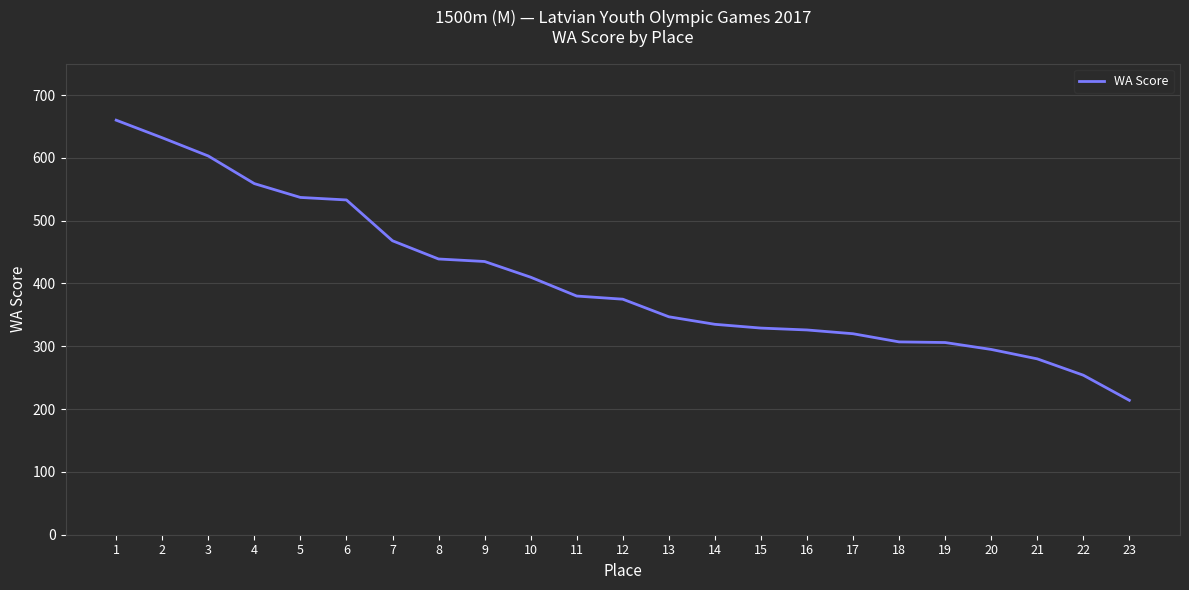

What is the change in value from 1 to 19?

-354